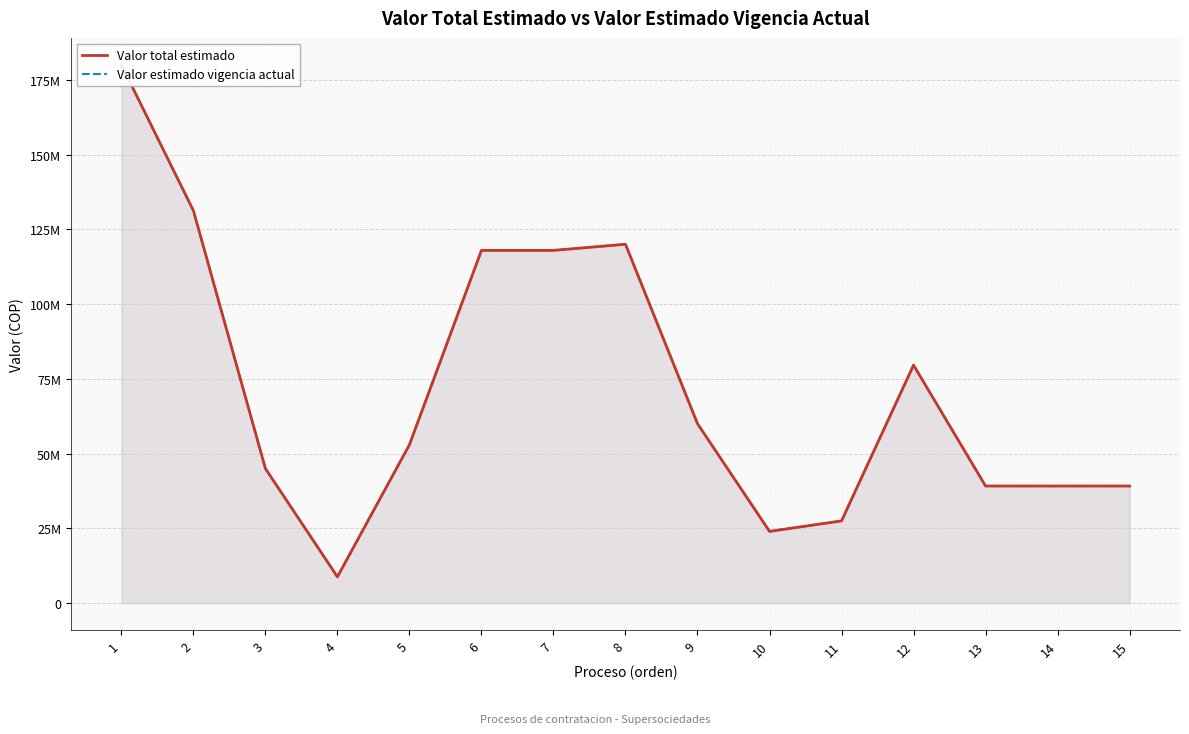

What is the sum of the Valor total estimado values at 7 and 11?

145449091